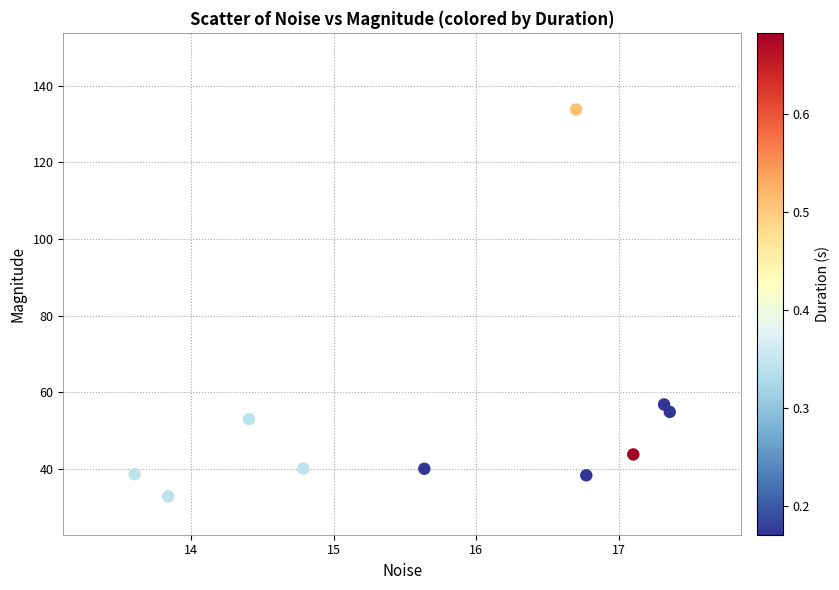

What is the range of X values (max minus min)?

3.7